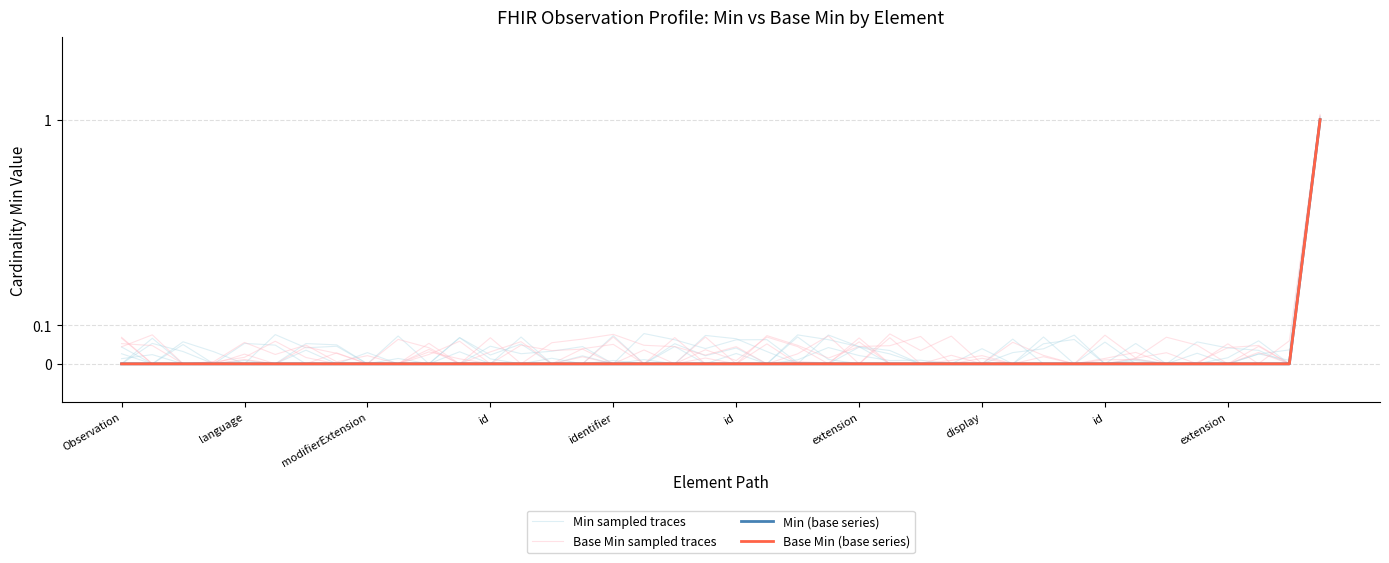

True or false: Min sampled traces has a value of 0.0 at 24.

True